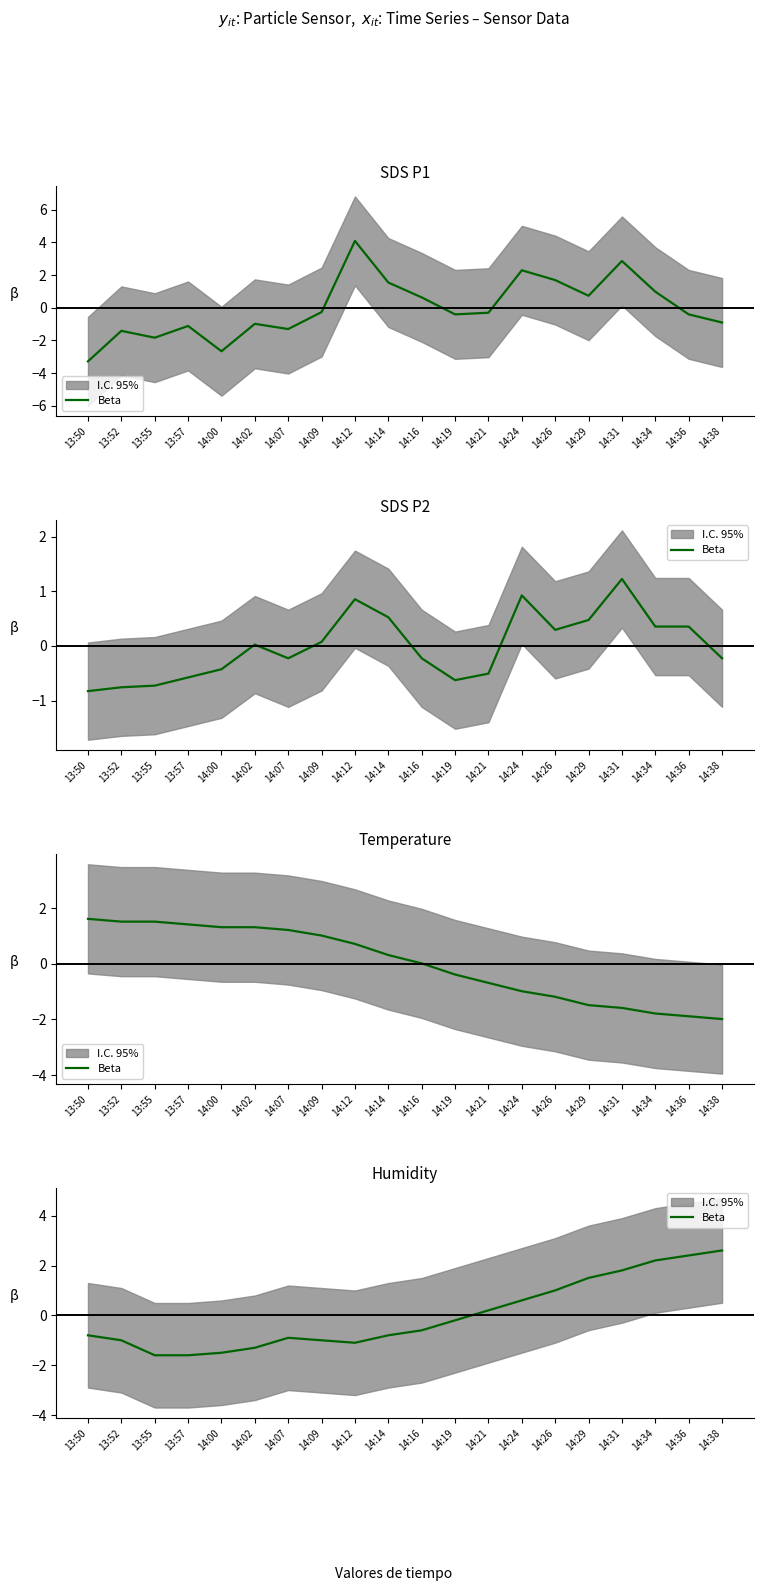

What is the difference between the second highest and minimum values?

4.0